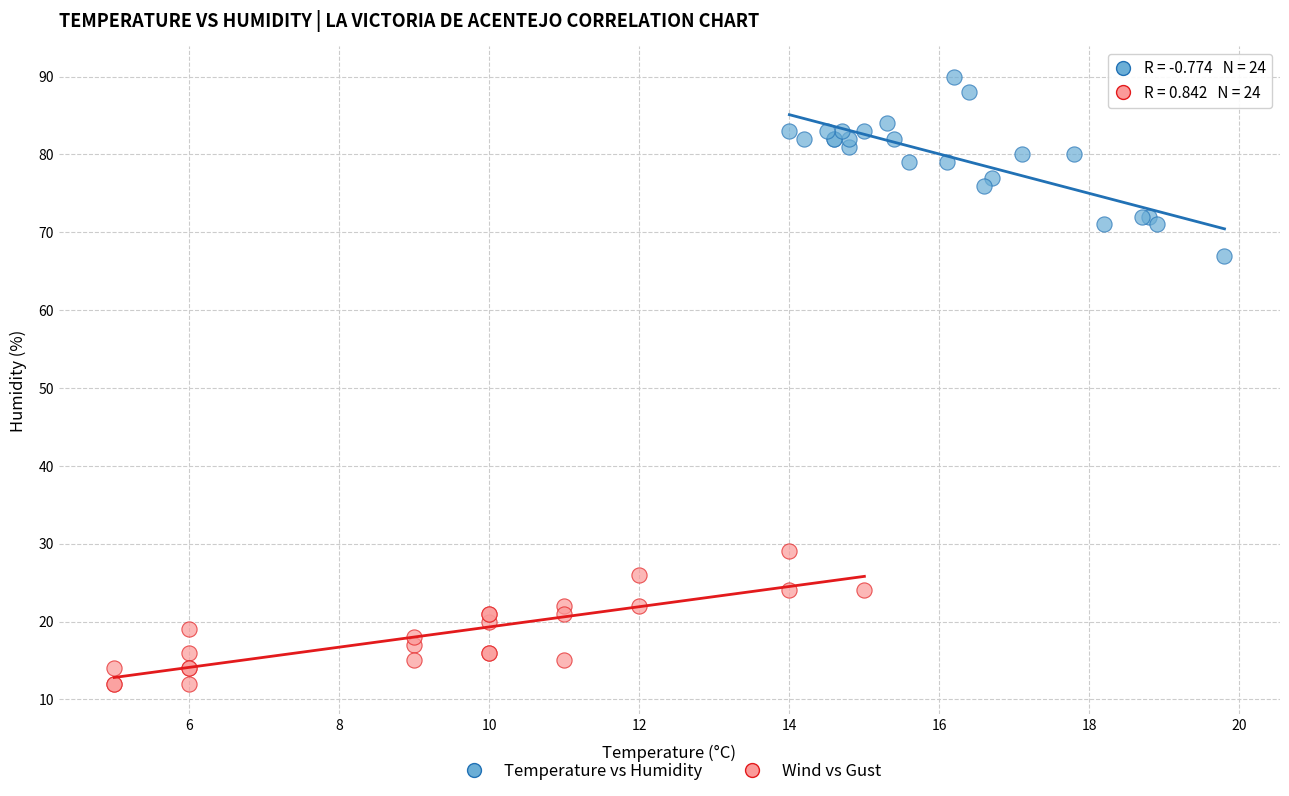

Which series has the largest Y range (max minus min)?

Temperature vs Humidity